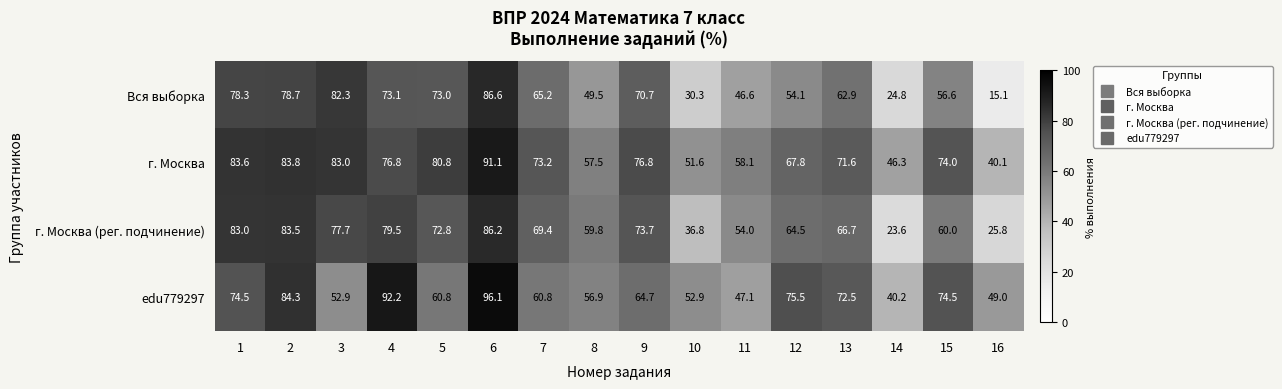

Rank the series at 14 from lowest to highest value.

г. Москва (рег. подчинение), Вся выборка, edu779297, г. Москва